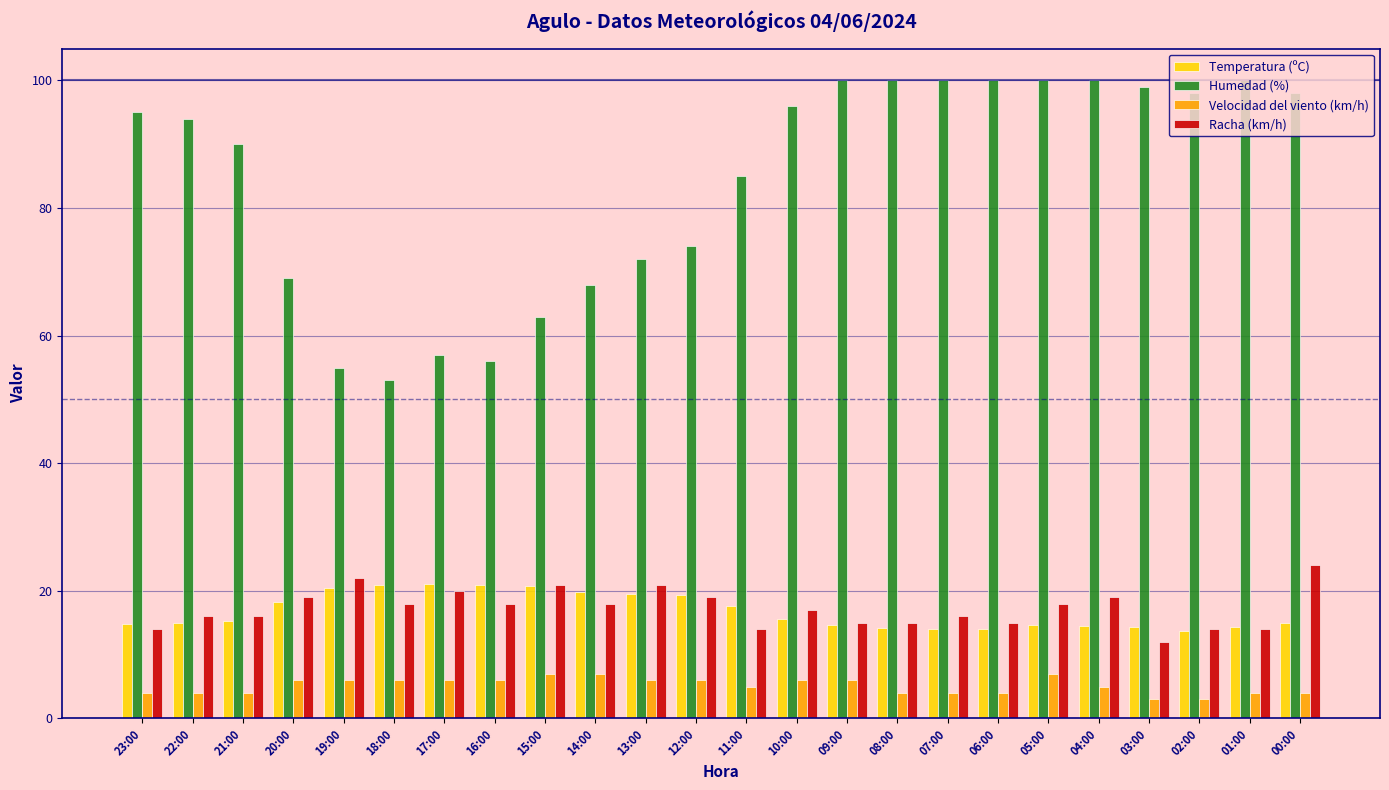

Which series has the largest range (max minus min)?

Humedad (%)